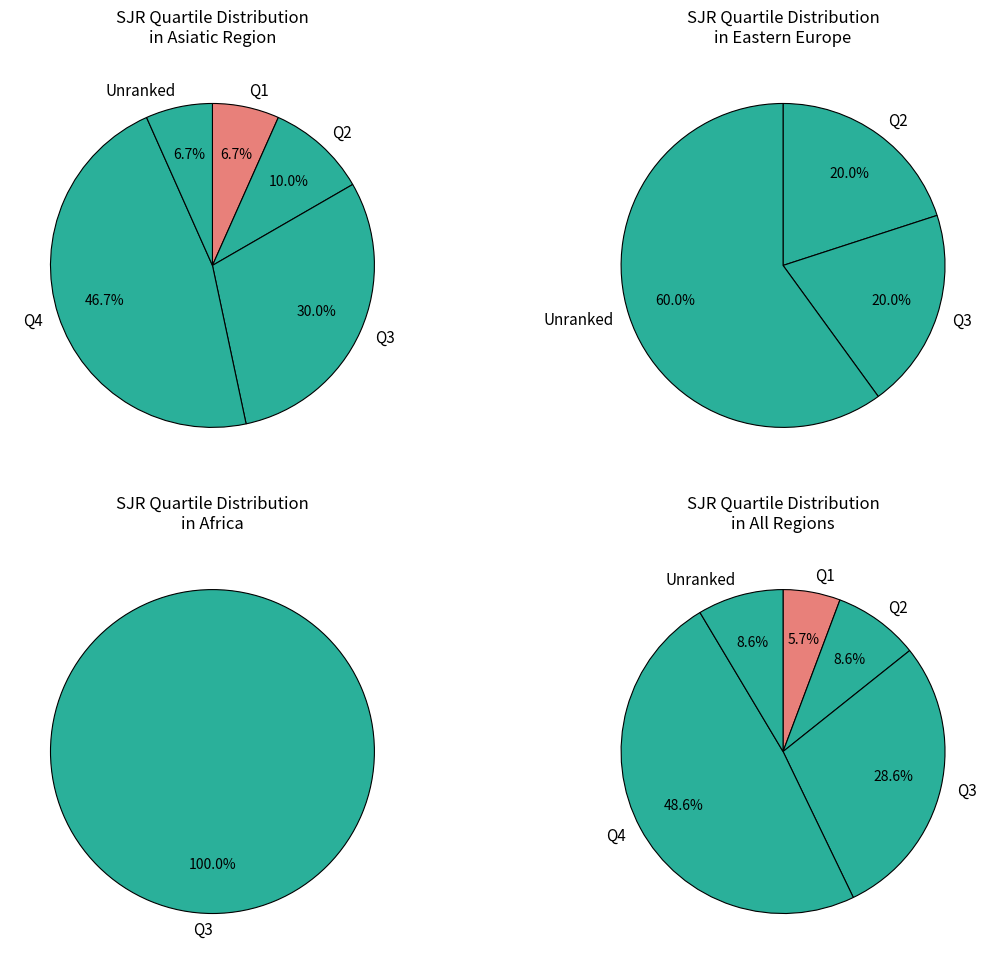

How many segments does this pie chart have?

5